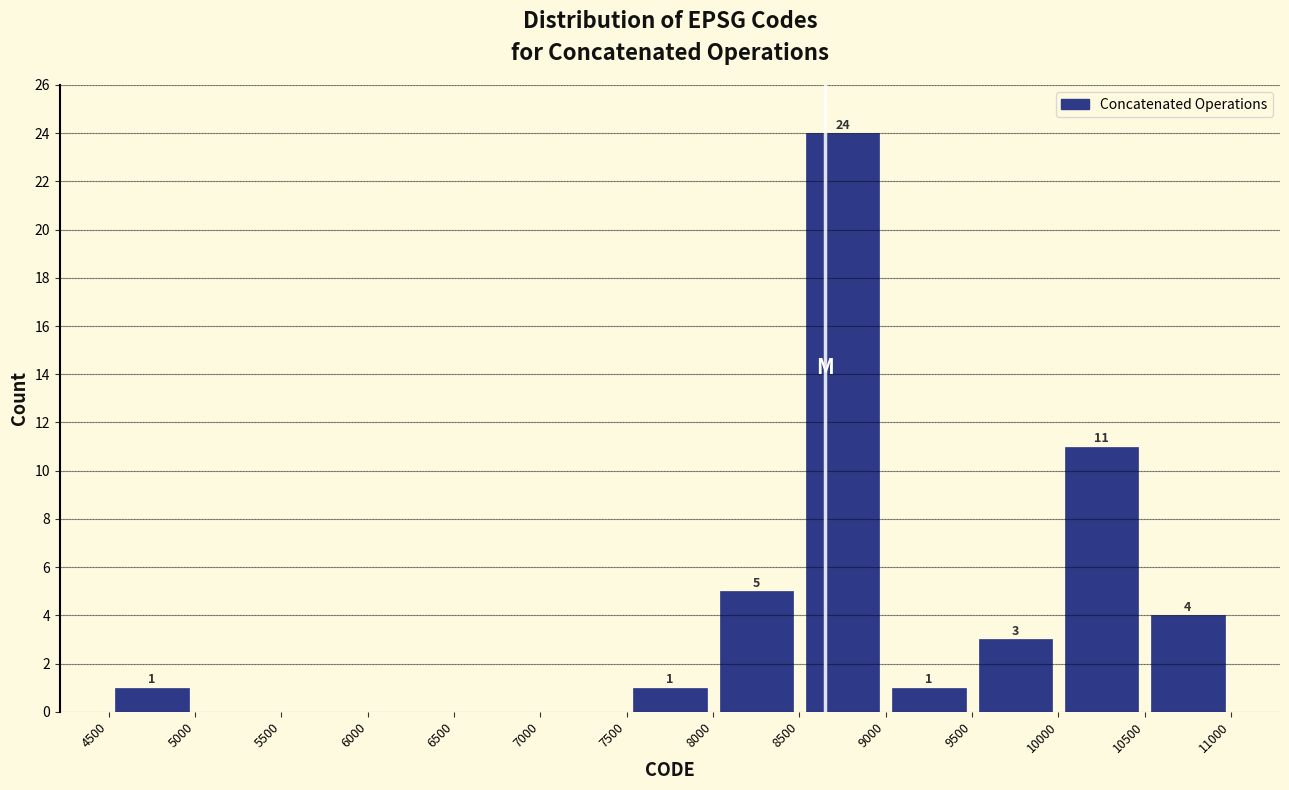

Which range on the x-axis has the tallest bar?

8500 to 9000